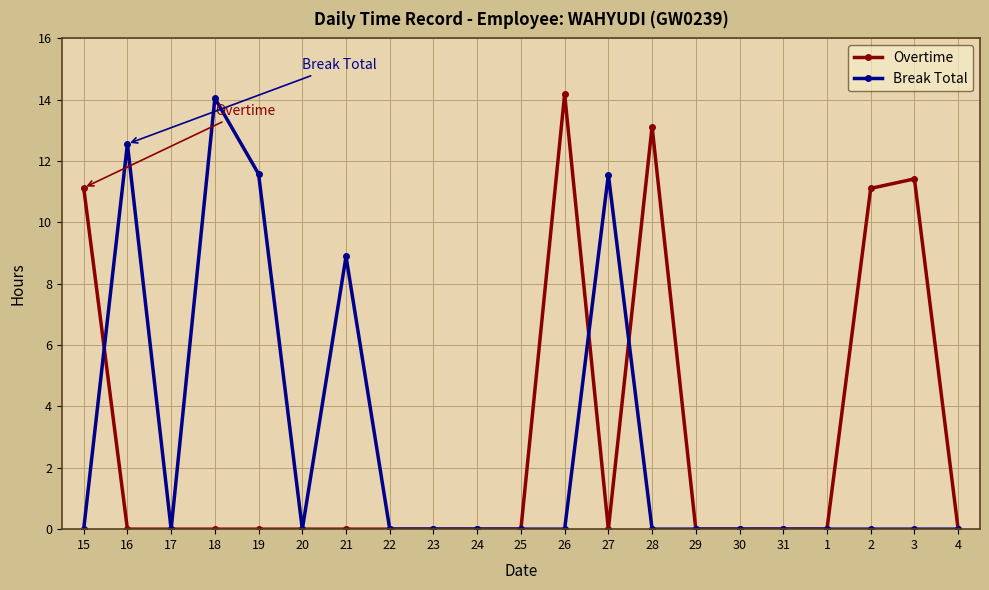

Where is Break Total nearest to the value 7?

21